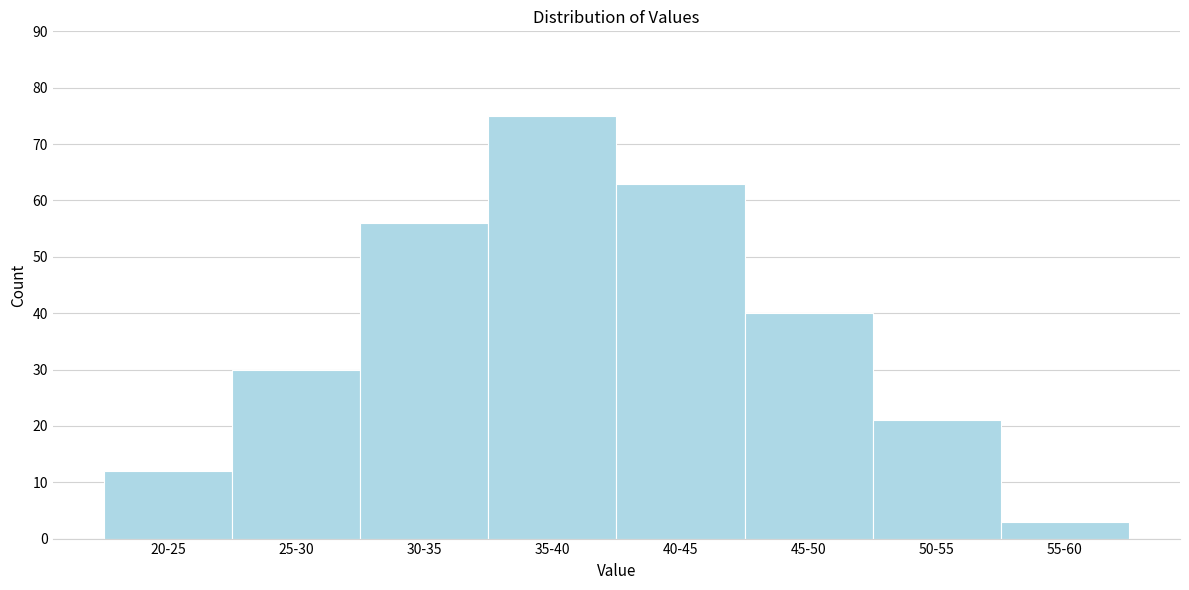

Reading left to right, what are all the values shown in this chart?

20-25=12	25-30=30	30-35=56	35-40=75	40-45=63	45-50=40	50-55=21	55-60=3